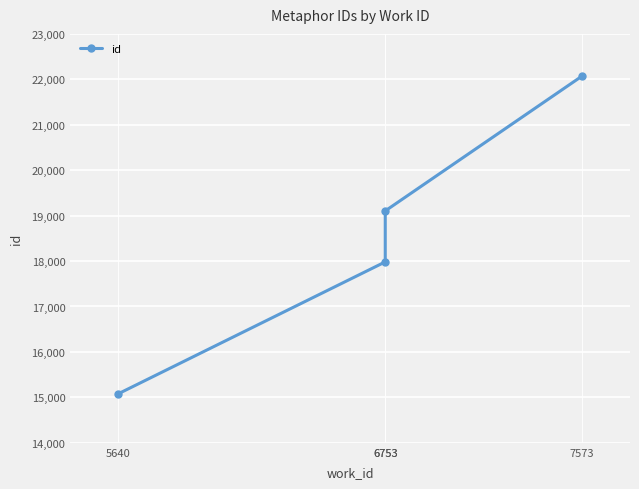

What is the value of the 1st point from the left?

15078